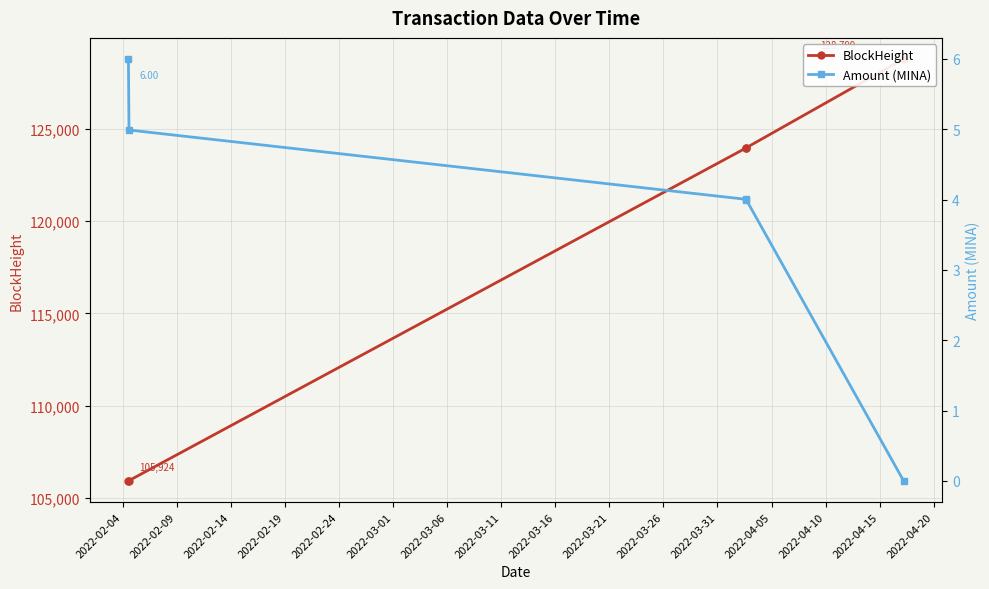

Which category has the highest value in the Amount (MINA) series?

2022-02-04